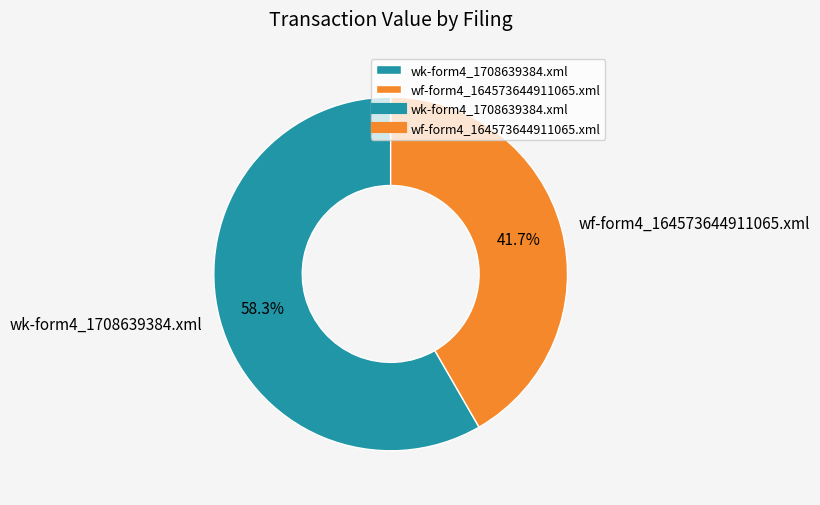

What portion of the pie excludes wf-form4_164573644911065.xml?

58.3%